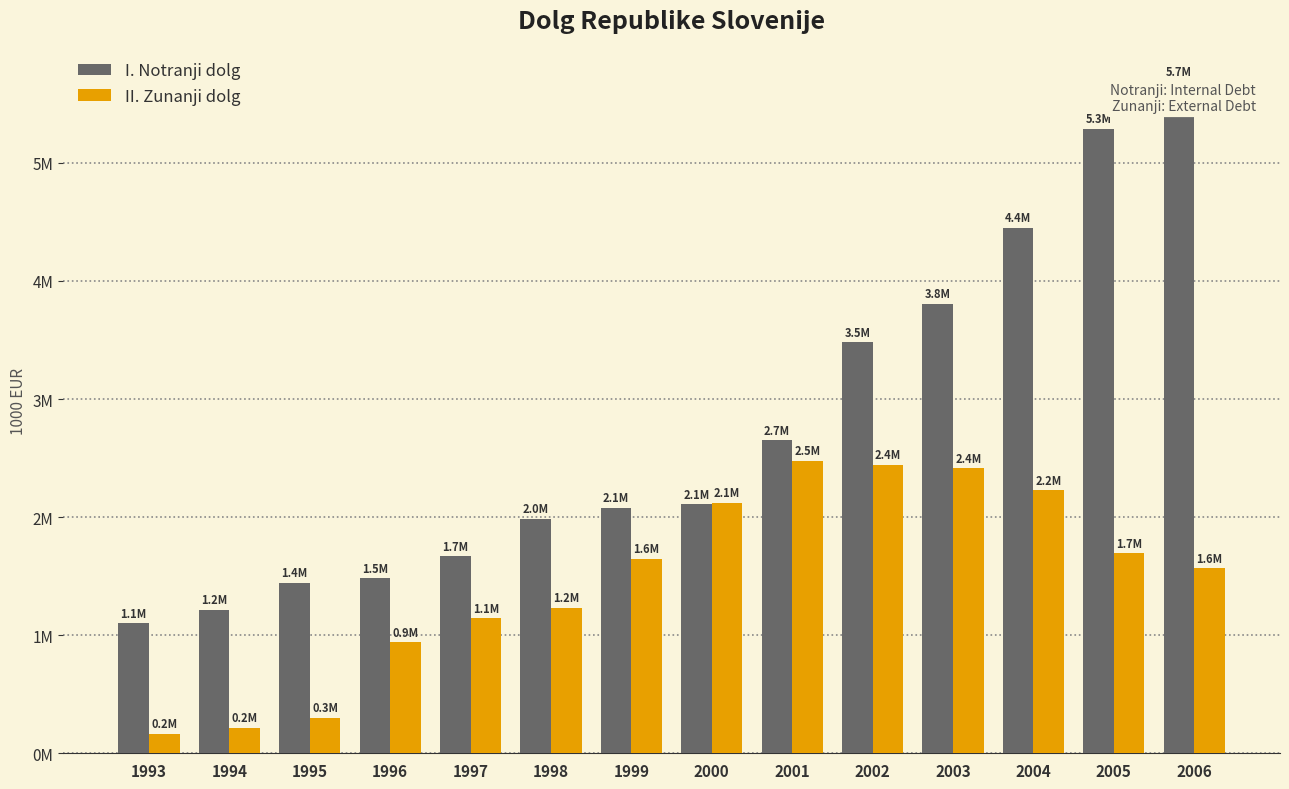

At how many categories does at least one series exceed 4094943?

3